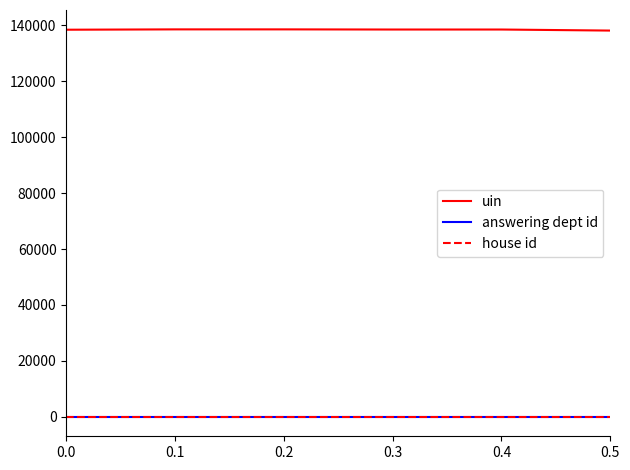

Which series has the widest spread of values?

uin